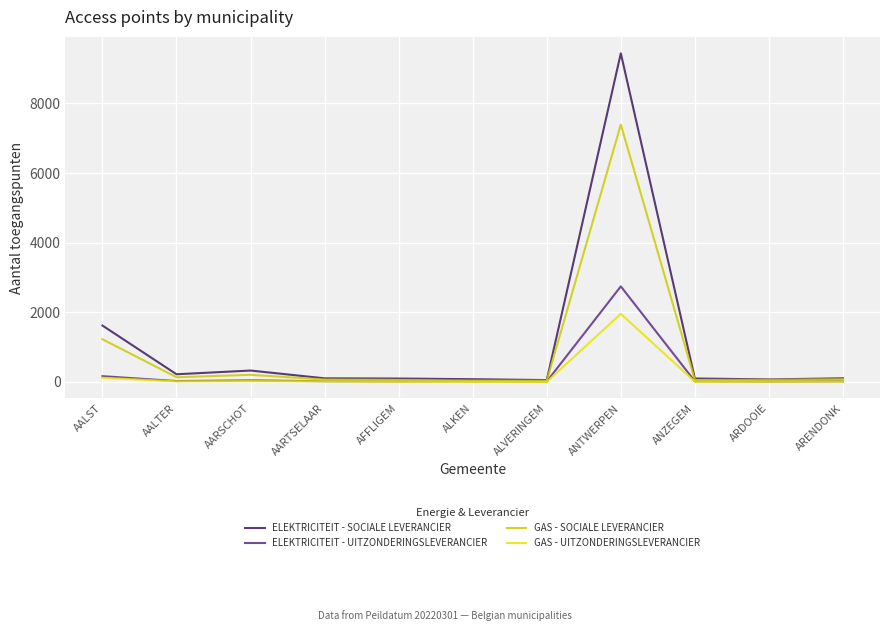

Reading left to right, transcribe all the data shown in this chart.

ELEKTRICITEIT - SOCIALE LEVERANCIER: AALST=1618	AALTER=218	AARSCHOT=325	AARTSELAAR=101	AFFLIGEM=95	ALKEN=76	ALVERINGEM=51	ANTWERPEN=9440	ANZEGEM=96	ARDOOIE=71	ARENDONK=101
ELEKTRICITEIT - UITZONDERINGSLEVERANCIER: AALST=163	AALTER=23	AARSCHOT=41	AARTSELAAR=18	AFFLIGEM=14	ALKEN=16	ALVERINGEM=9	ANTWERPEN=2743	ANZEGEM=16	ARDOOIE=10	ARENDONK=15
GAS - SOCIALE LEVERANCIER: AALST=1224	AALTER=132	AARSCHOT=202	AARTSELAAR=67	AFFLIGEM=56	ALKEN=36	ALVERINGEM=31	ANTWERPEN=7393	ANZEGEM=54	ARDOOIE=59	ARENDONK=75
GAS - UITZONDERINGSLEVERANCIER: AALST=117	AALTER=14	AARSCHOT=21	AARTSELAAR=15	AFFLIGEM=6	ALKEN=4	ALVERINGEM=0	ANTWERPEN=1954	ANZEGEM=6	ARDOOIE=6	ARENDONK=8